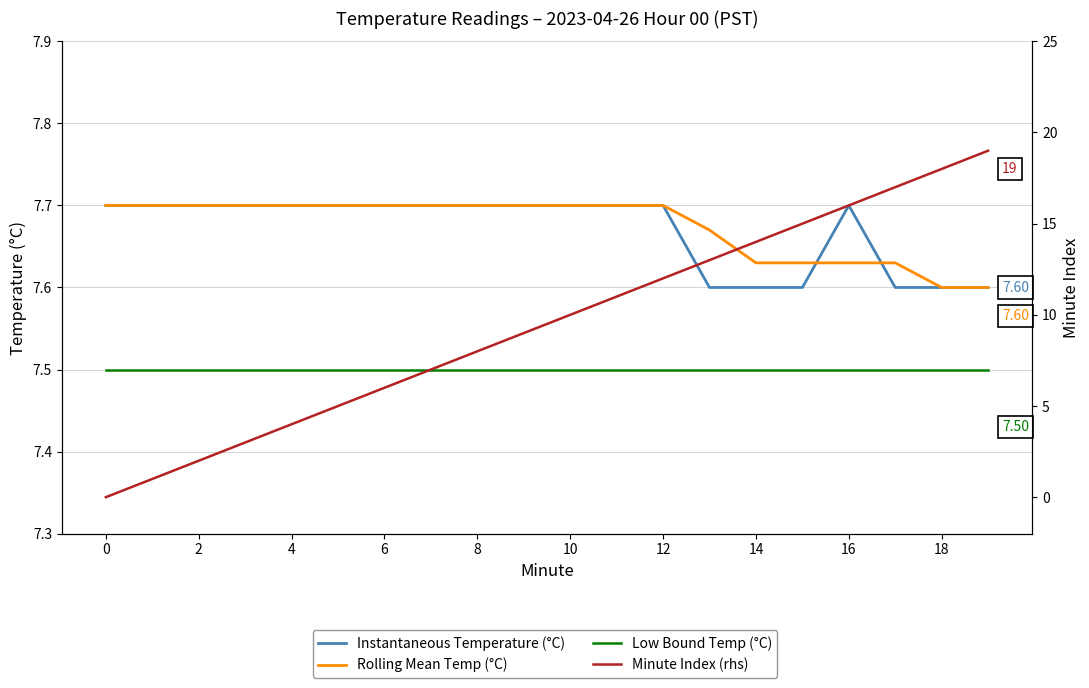

What is the value of the Rolling Mean Temp (°C) point at the 13th from the left?

7.7